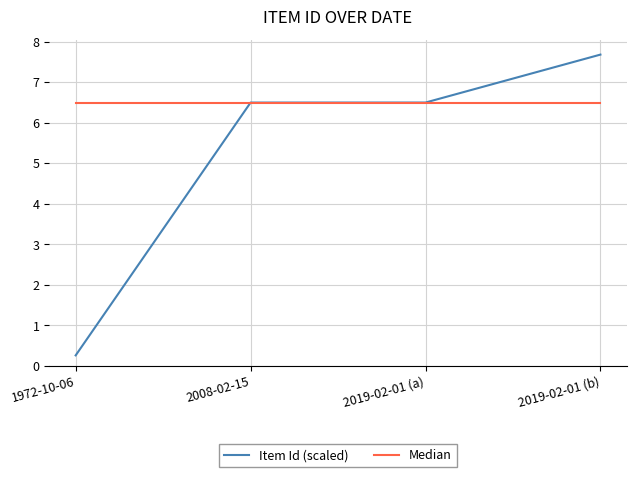

At which label is Item Id (scaled) closest to 3?

1972-10-06